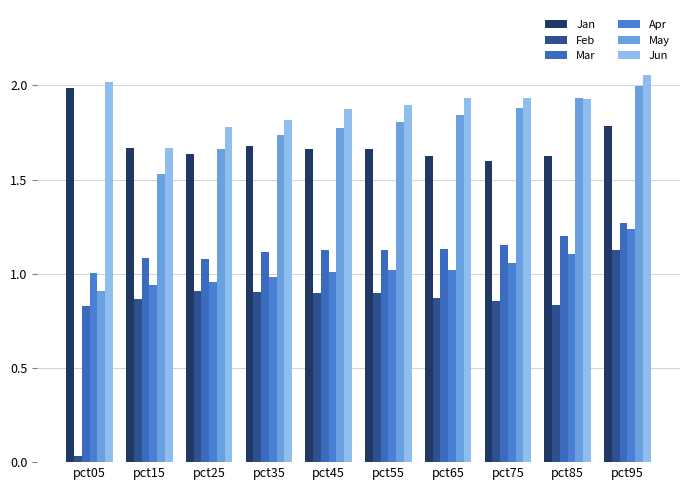

Reading left to right, list all the values displayed in this chart.

Jan: 2.0	1.7	1.6	1.7	1.7	1.7	1.6	1.6	1.6	1.8
Feb: 0.0	0.9	0.9	0.9	0.9	0.9	0.9	0.9	0.8	1.1
Mar: 0.8	1.1	1.1	1.1	1.1	1.1	1.1	1.2	1.2	1.3
Apr: 1.0	0.9	1.0	1.0	1.0	1.0	1.0	1.1	1.1	1.2
May: 0.9	1.5	1.7	1.7	1.8	1.8	1.8	1.9	1.9	2.0
Jun: 2.0	1.7	1.8	1.8	1.9	1.9	1.9	1.9	1.9	2.1